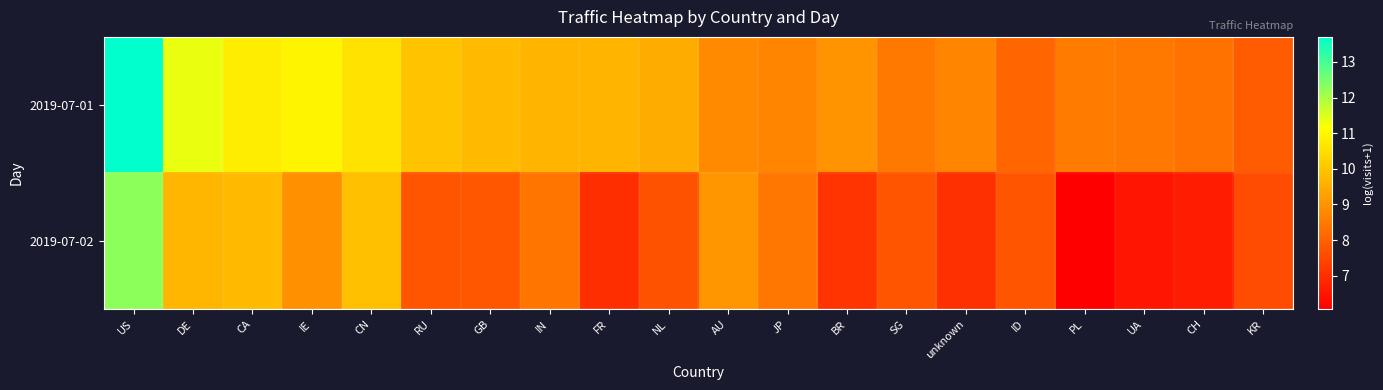

Reading left to right, transcribe all the data shown in this chart.

2019-07-01: US=13.7	DE=11.4	CA=10.8	IE=11.0	CN=10.6	RU=9.9	GB=9.8	IN=9.7	FR=9.7	NL=9.5	AU=8.8	JP=8.7	BR=9.0	SG=8.5	unknown=8.7	ID=8.1	PL=8.5	UA=8.5	CH=8.3	KR=7.9
2019-07-02: US=12.3	DE=9.7	CA=9.8	IE=9.0	CN=9.9	RU=7.8	GB=7.8	IN=8.4	FR=7.0	NL=7.7	AU=9.1	JP=8.4	BR=7.1	SG=7.8	unknown=7.0	ID=7.8	PL=6.1	UA=6.5	CH=6.6	KR=7.6